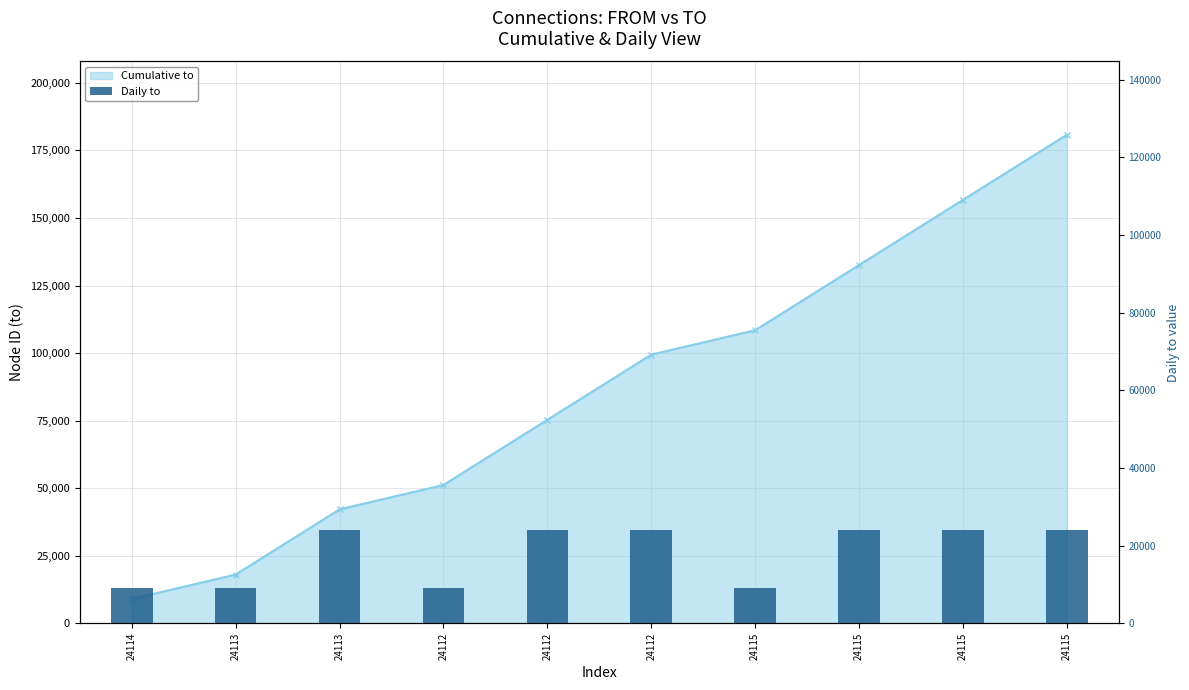

Approximately how many times larger is the value at 24112 compared to 24113?

2.7